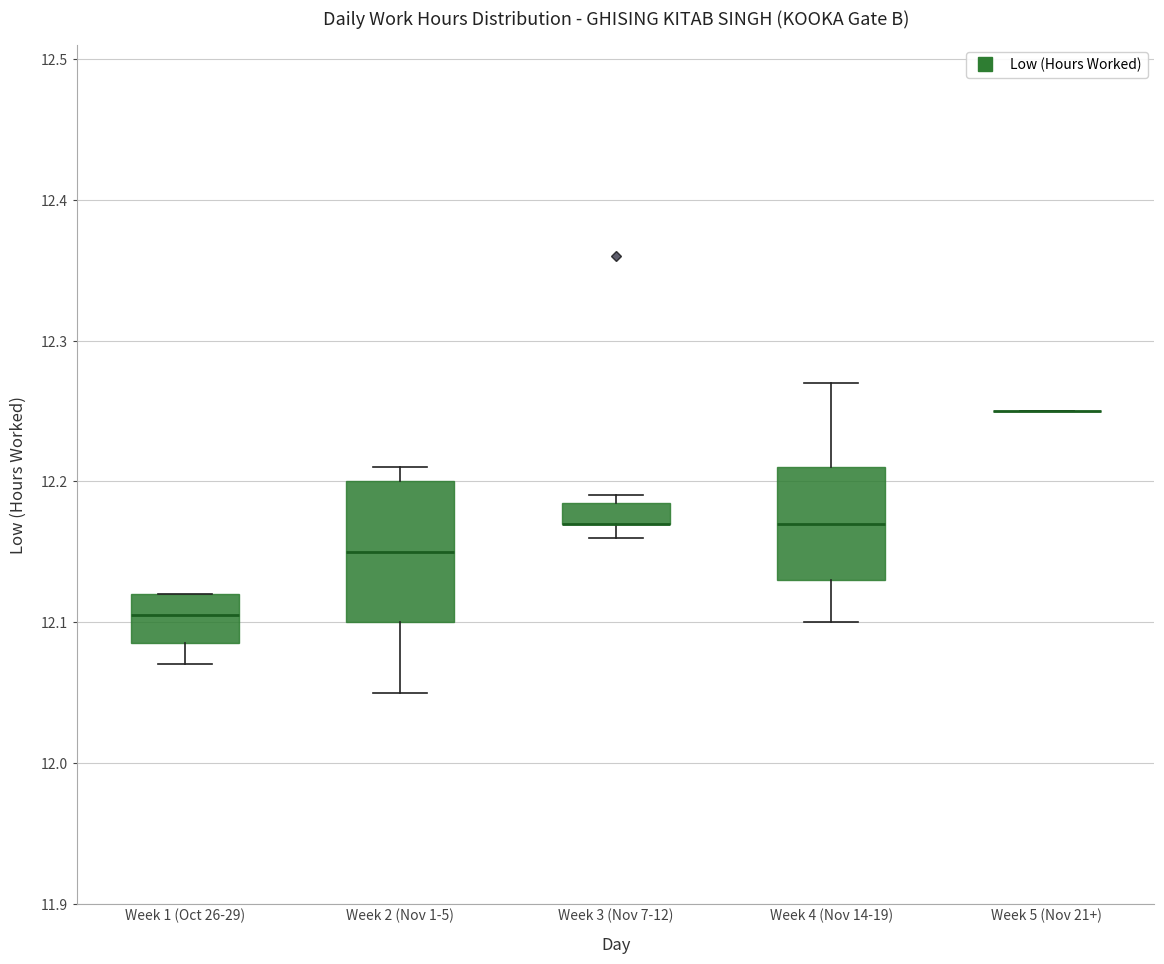

Which box is the tallest, from its lower edge to its upper edge?

Week 2 (Nov 1-5)